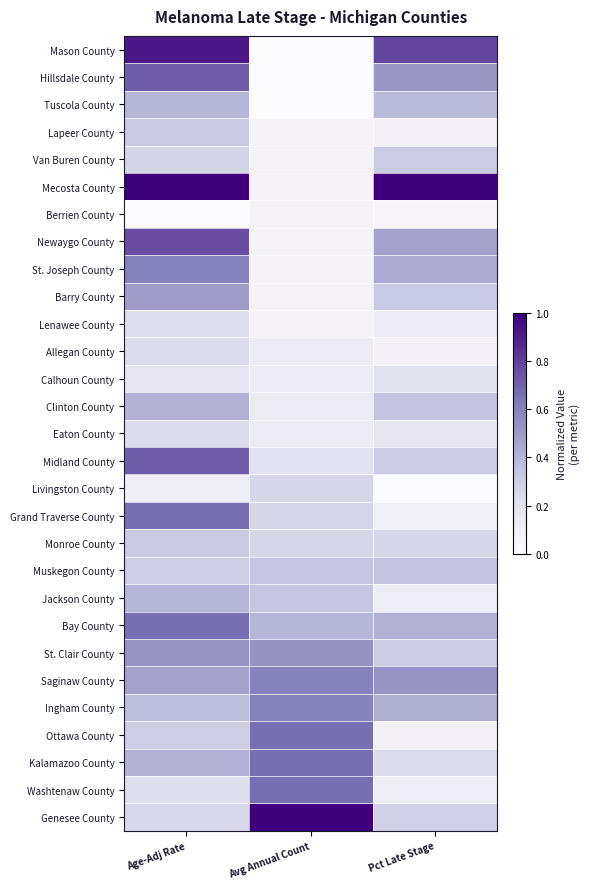

Reading left to right, transcribe all the data shown in this chart.

Mason County: Age-Adj Rate=0.9	Avg Annual Count=0.0	Pct Late Stage=0.8
Hillsdale County: Age-Adj Rate=0.7	Avg Annual Count=0.0	Pct Late Stage=0.5
Tuscola County: Age-Adj Rate=0.4	Avg Annual Count=0.0	Pct Late Stage=0.4
Lapeer County: Age-Adj Rate=0.3	Avg Annual Count=0.1	Pct Late Stage=0.1
Van Buren County: Age-Adj Rate=0.3	Avg Annual Count=0.1	Pct Late Stage=0.3
Mecosta County: Age-Adj Rate=1.0	Avg Annual Count=0.1	Pct Late Stage=1.0
Berrien County: Age-Adj Rate=0.0	Avg Annual Count=0.1	Pct Late Stage=0.0
Newaygo County: Age-Adj Rate=0.8	Avg Annual Count=0.1	Pct Late Stage=0.5
St. Joseph County: Age-Adj Rate=0.6	Avg Annual Count=0.1	Pct Late Stage=0.4
Barry County: Age-Adj Rate=0.5	Avg Annual Count=0.1	Pct Late Stage=0.3
Lenawee County: Age-Adj Rate=0.2	Avg Annual Count=0.1	Pct Late Stage=0.1
Allegan County: Age-Adj Rate=0.2	Avg Annual Count=0.1	Pct Late Stage=0.1
Calhoun County: Age-Adj Rate=0.2	Avg Annual Count=0.1	Pct Late Stage=0.2
Clinton County: Age-Adj Rate=0.4	Avg Annual Count=0.1	Pct Late Stage=0.3
Eaton County: Age-Adj Rate=0.2	Avg Annual Count=0.1	Pct Late Stage=0.2
Midland County: Age-Adj Rate=0.7	Avg Annual Count=0.2	Pct Late Stage=0.3
Livingston County: Age-Adj Rate=0.1	Avg Annual Count=0.3	Pct Late Stage=0.0
Grand Traverse County: Age-Adj Rate=0.7	Avg Annual Count=0.3	Pct Late Stage=0.1
Monroe County: Age-Adj Rate=0.3	Avg Annual Count=0.3	Pct Late Stage=0.3
Muskegon County: Age-Adj Rate=0.3	Avg Annual Count=0.3	Pct Late Stage=0.3
Jackson County: Age-Adj Rate=0.4	Avg Annual Count=0.3	Pct Late Stage=0.1
Bay County: Age-Adj Rate=0.7	Avg Annual Count=0.4	Pct Late Stage=0.4
St. Clair County: Age-Adj Rate=0.5	Avg Annual Count=0.5	Pct Late Stage=0.3
Saginaw County: Age-Adj Rate=0.5	Avg Annual Count=0.6	Pct Late Stage=0.5
Ingham County: Age-Adj Rate=0.4	Avg Annual Count=0.6	Pct Late Stage=0.4
Ottawa County: Age-Adj Rate=0.3	Avg Annual Count=0.7	Pct Late Stage=0.1
Kalamazoo County: Age-Adj Rate=0.4	Avg Annual Count=0.7	Pct Late Stage=0.2
Washtenaw County: Age-Adj Rate=0.2	Avg Annual Count=0.7	Pct Late Stage=0.1
Genesee County: Age-Adj Rate=0.3	Avg Annual Count=1.0	Pct Late Stage=0.3